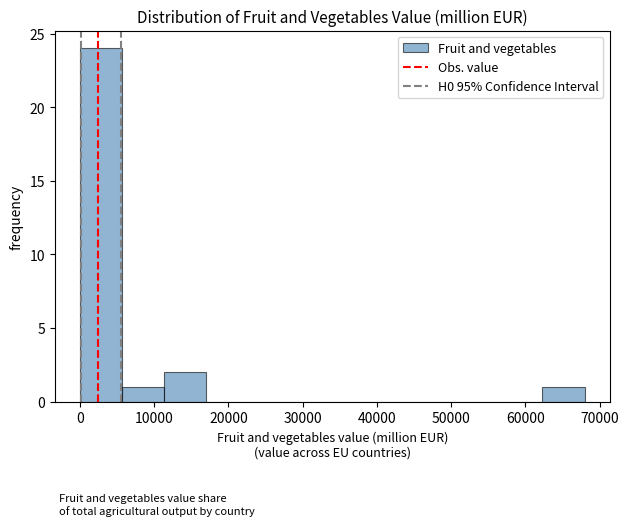

Which range on the x-axis has the tallest bar?

0 to 6000